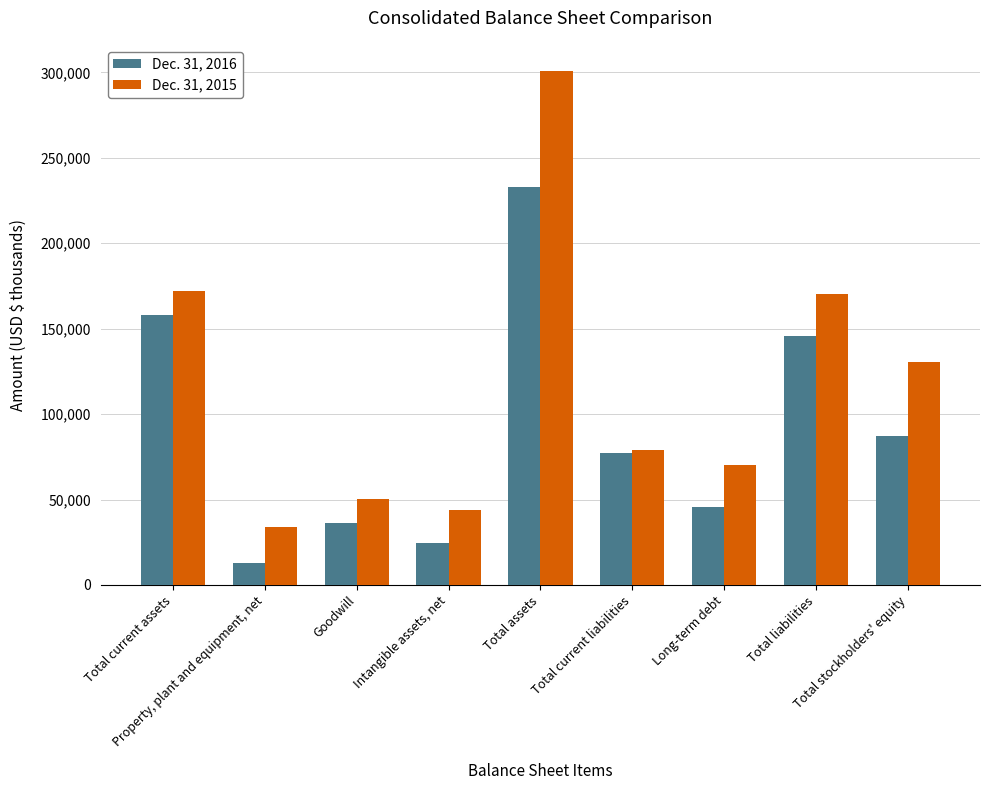

At which category does the chart reach its peak across all series?

Total assets